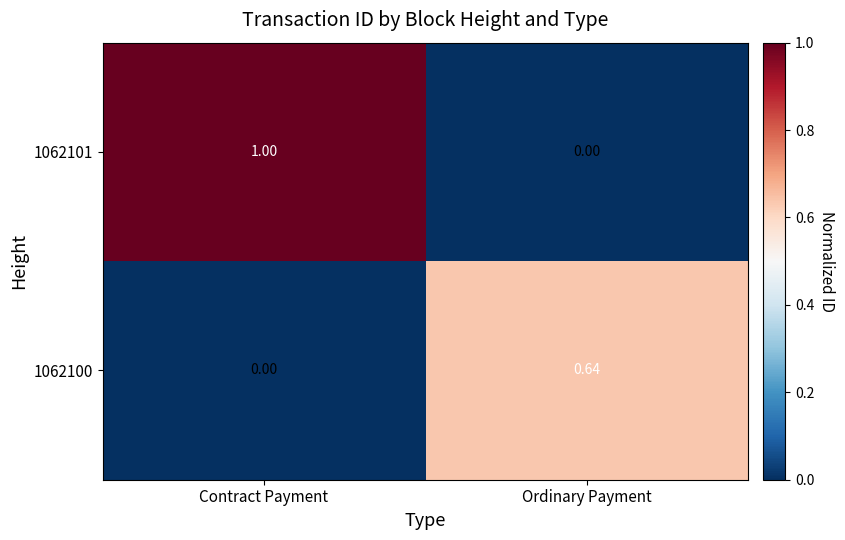

At which category is the sum across all series the highest?

Contract Payment